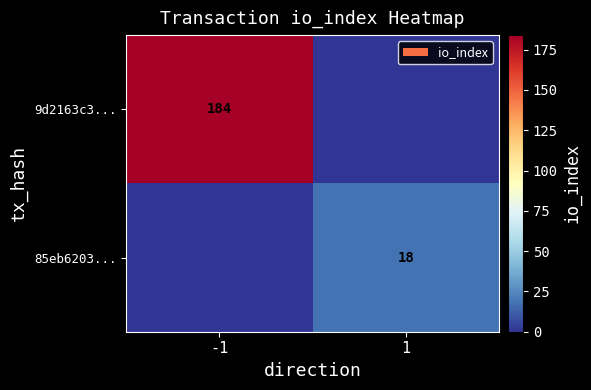

How many data points does each series have?

2